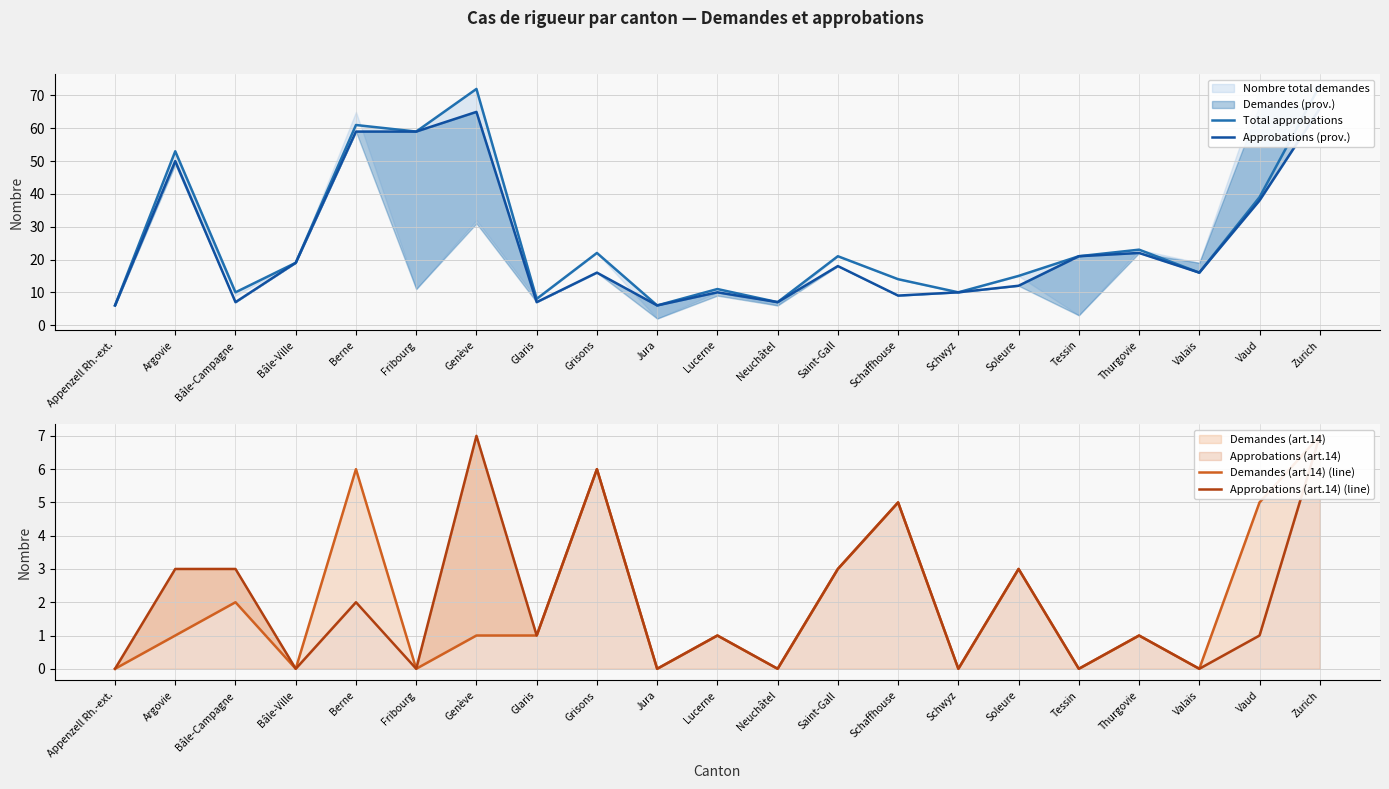

Rank the categories by Approbations (prov.) value from highest to lowest.

Zurich, Genève, Berne, Fribourg, Argovie, Vaud, Thurgovie, Tessin, Bâle-Ville, Saint-Gall, Grisons, Valais, Soleure, Lucerne, Schwyz, Schaffhouse, Bâle-Campagne, Glaris, Neuchâtel, Appenzell Rh.-ext., Jura